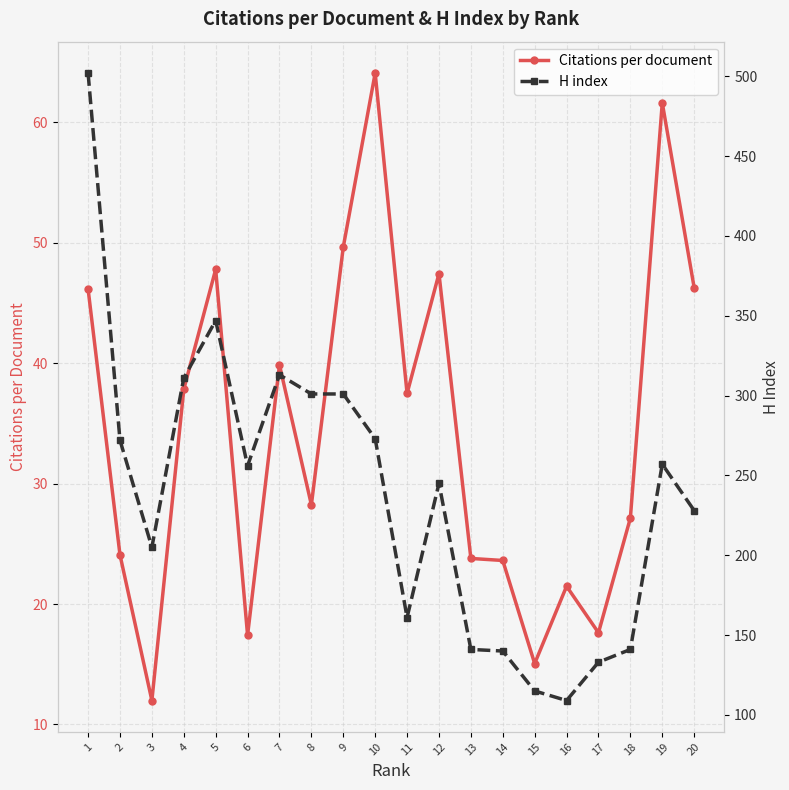

At which category is the sum across all series the highest?

1